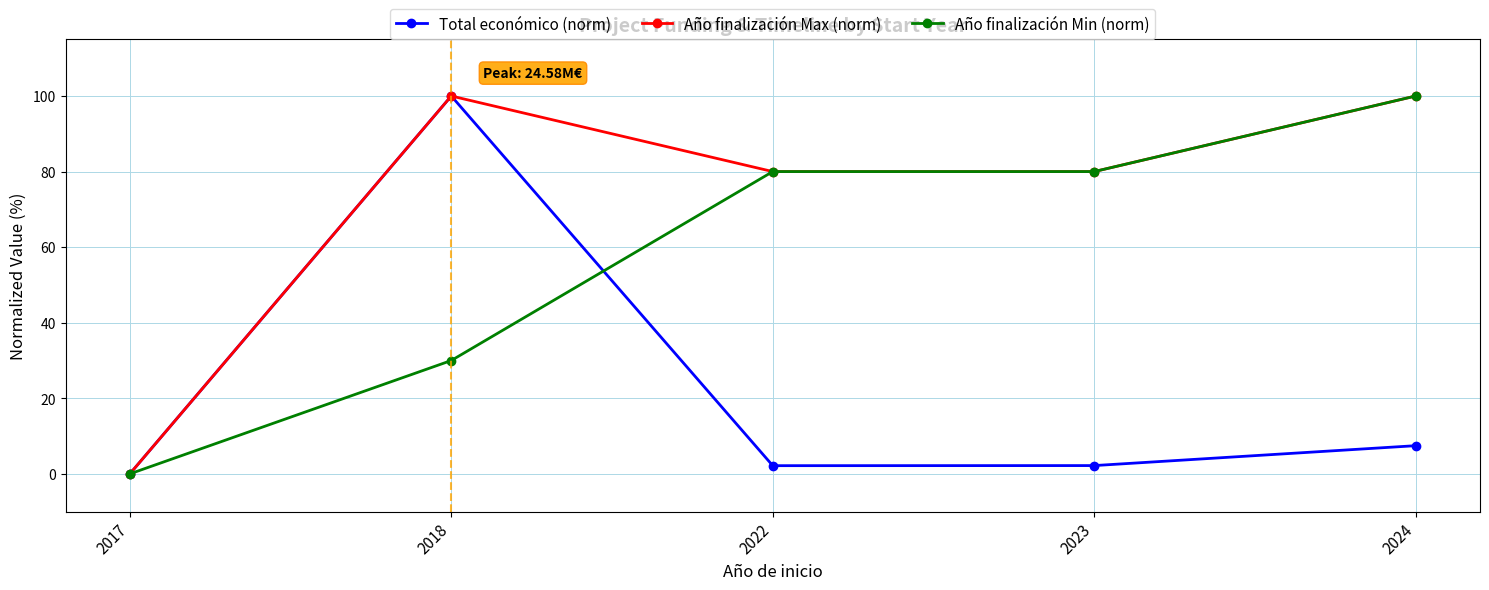

Reading right to left, list all the values displayed in this chart.

Total económico (norm): 7.5	2.2	2.2	100.0	0.0
Año finalización Max (norm): 100.0	80.0	80.0	100.0	0.0
Año finalización Min (norm): 100.0	80.0	80.0	30.0	0.0